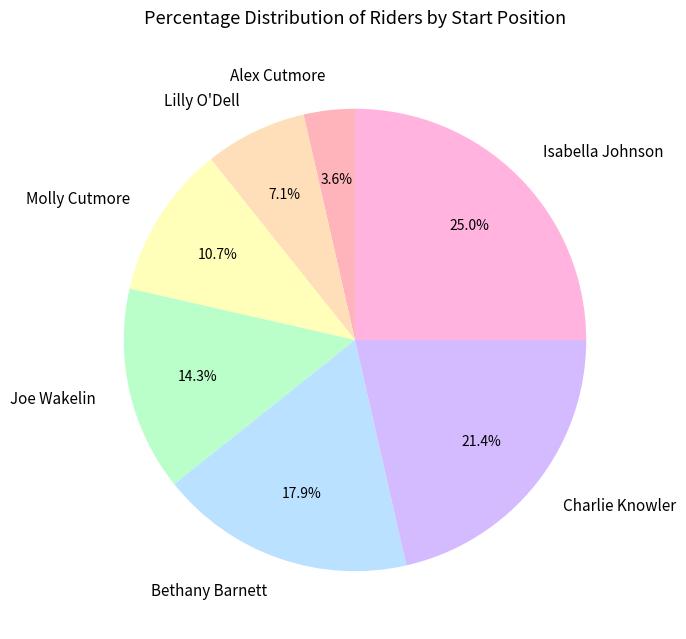

Which slice is the largest?

Isabella Johnson